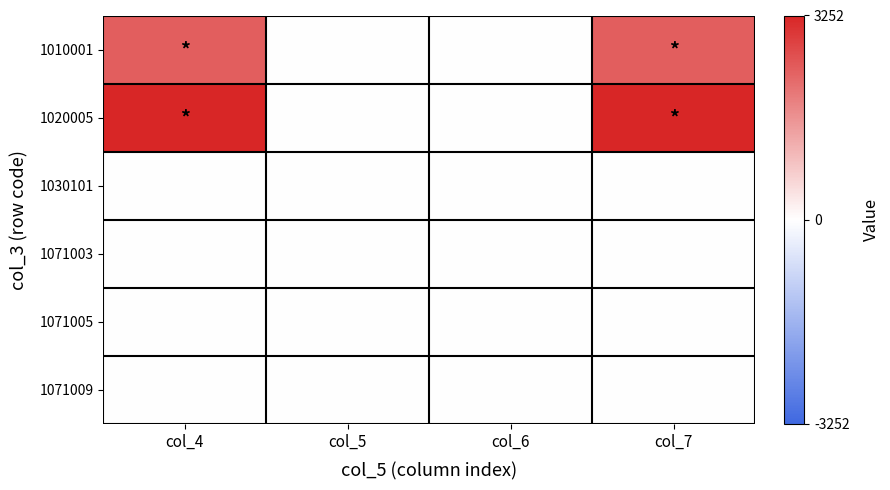

What is the spread (max minus min) of values at col_6?

14